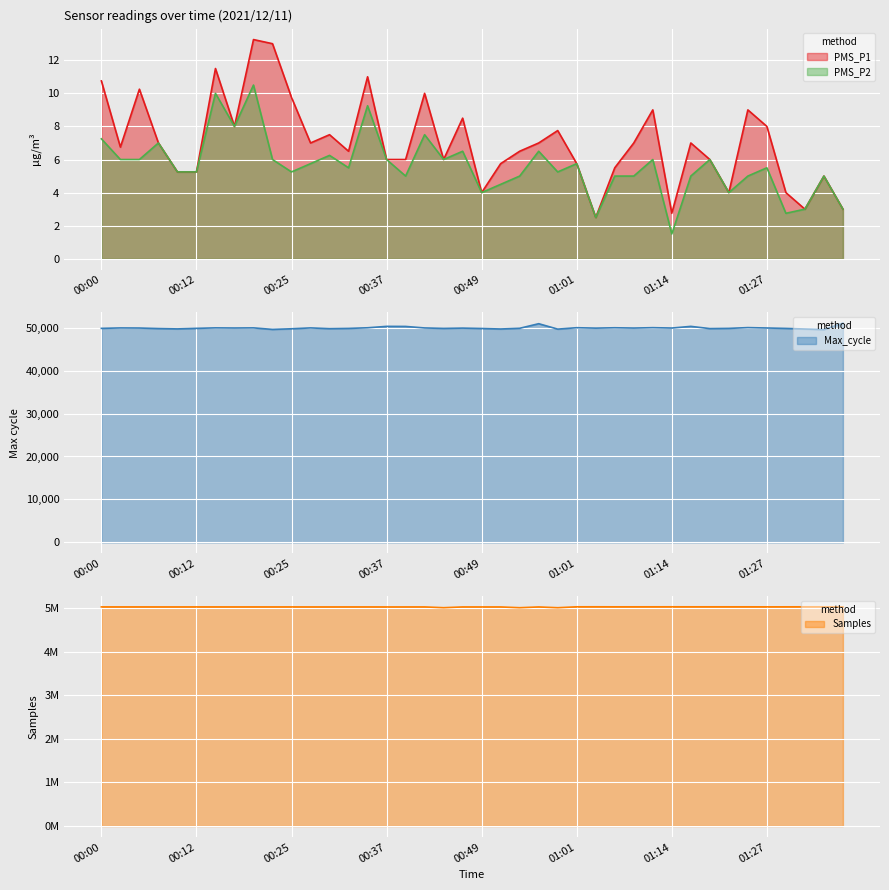

What is the label of the 6th point from the left?

00:12